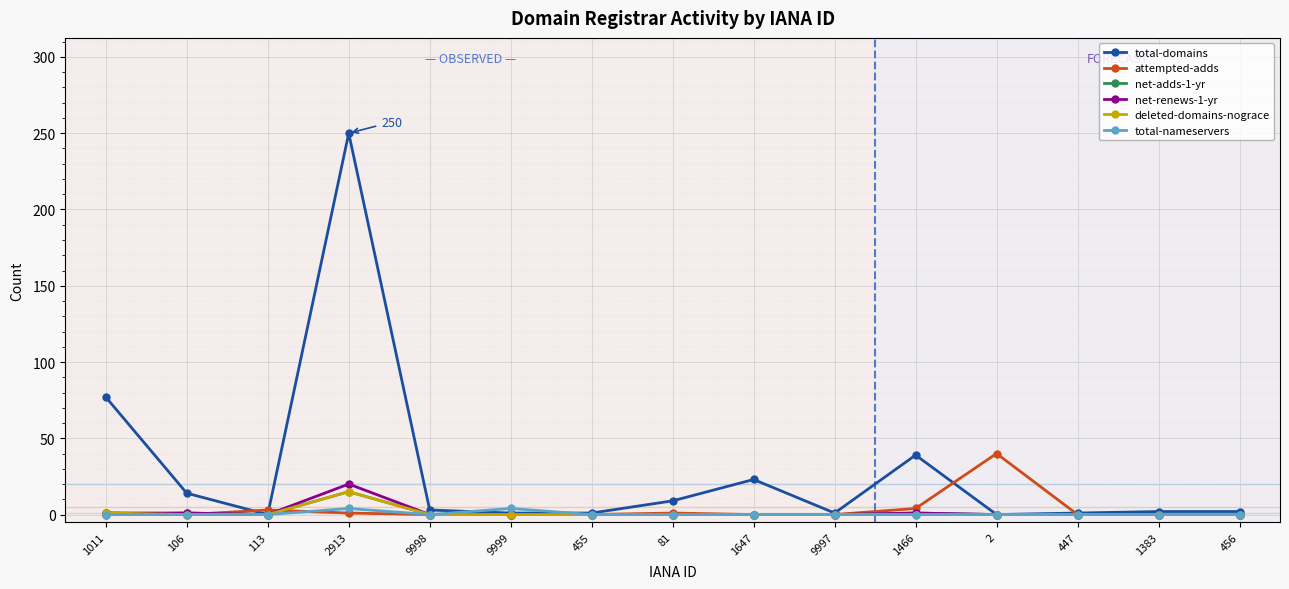

Where is the first local maximum for total-domains?

2913